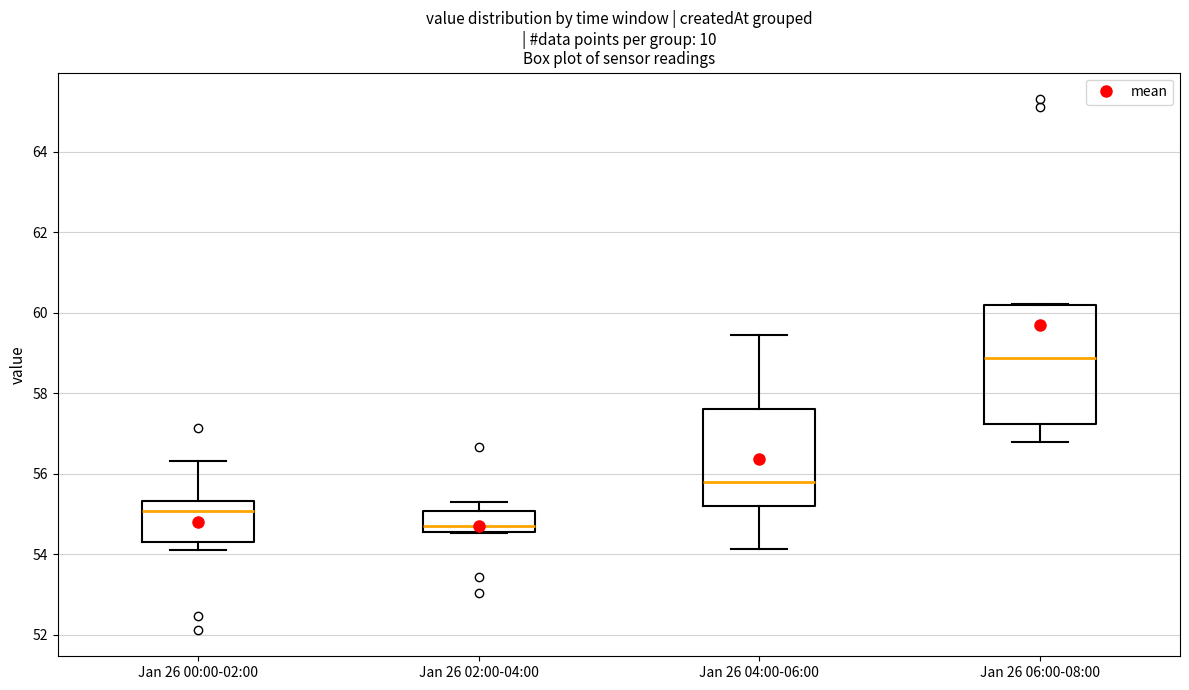

Comparing the boxes themselves (not the whiskers), which one is the tallest?

Jan 26 06:00-08:00